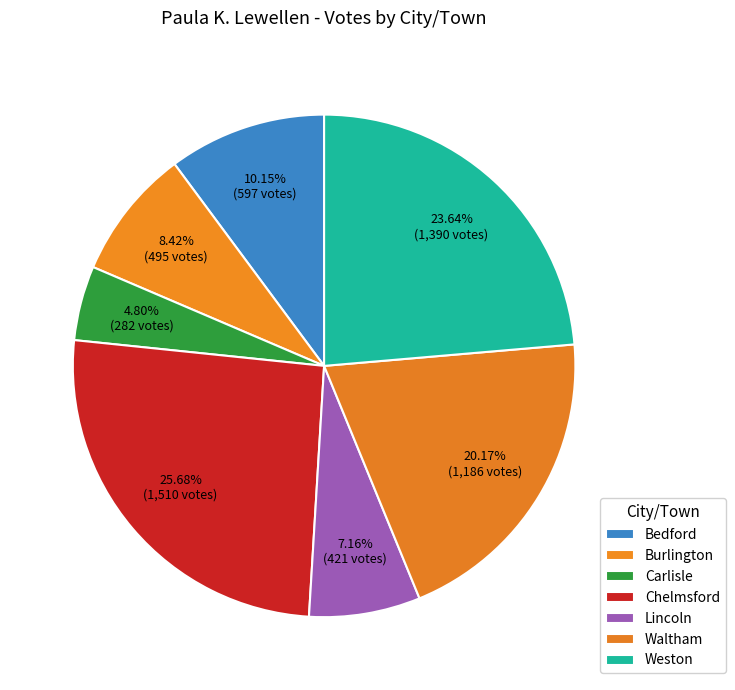

To the nearest percent, what is the average slice percentage?

14%